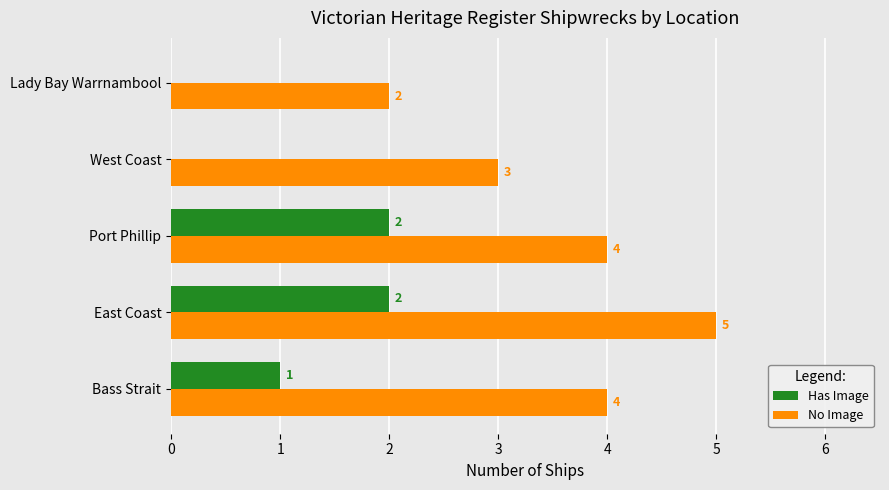

What is the sum of the No Image values at Bass Strait and East Coast?

9